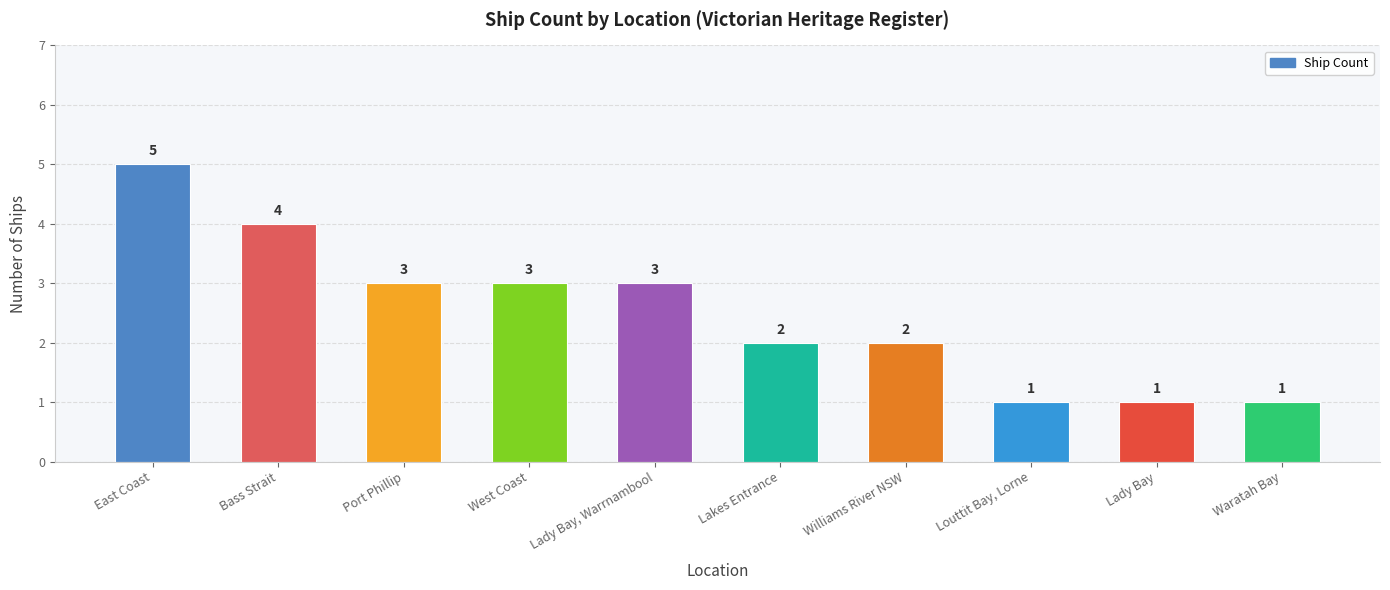

How many categories are shown in the chart?

10